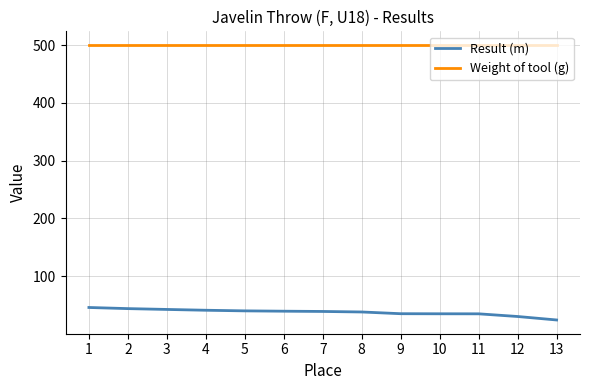

What value does the Weight of tool (g) series have at 4?

500.0